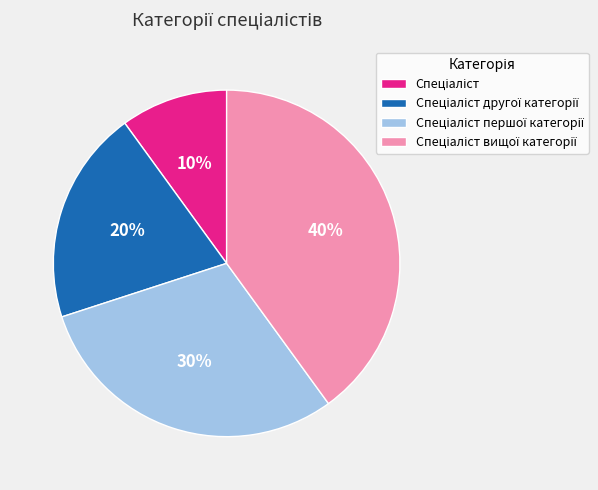

Does any single category account for the majority?

No